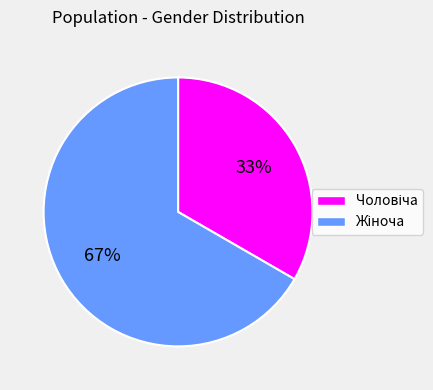

To the nearest percent, what is the average slice percentage?

50%